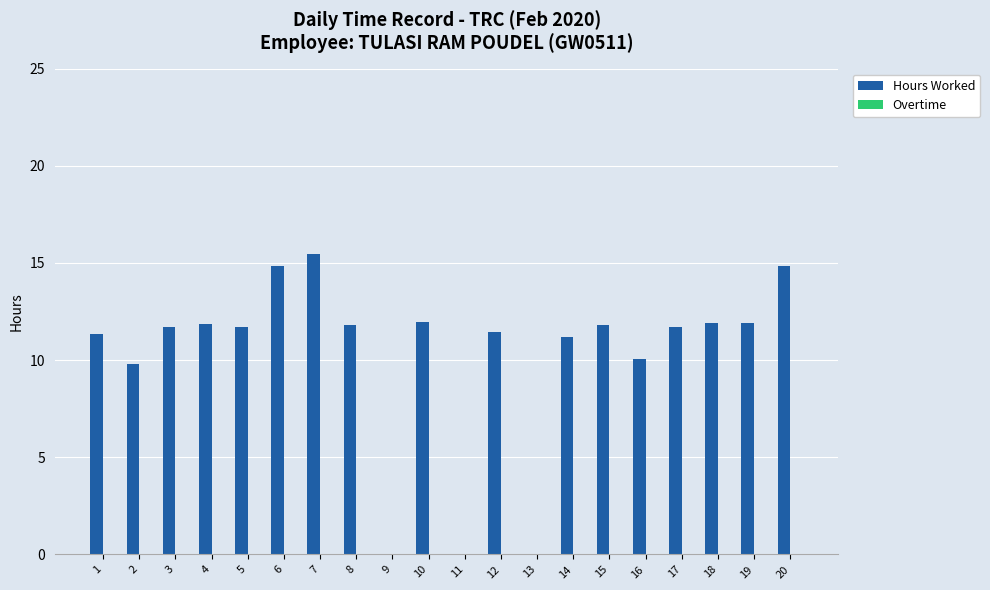

Are the bars horizontal?

No